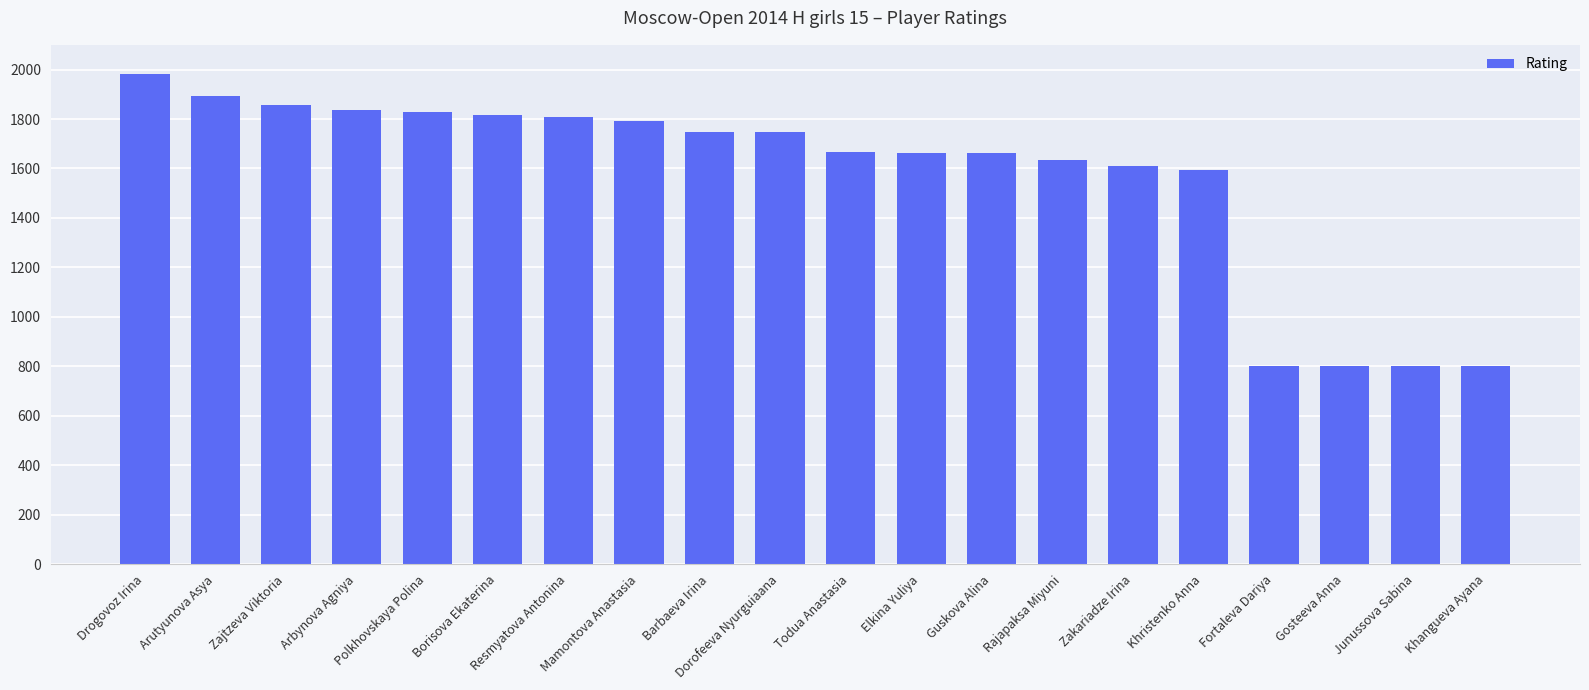

Approximately how many times larger is the value at Barbaeva Irina compared to Elkina Yuliya?

1.0